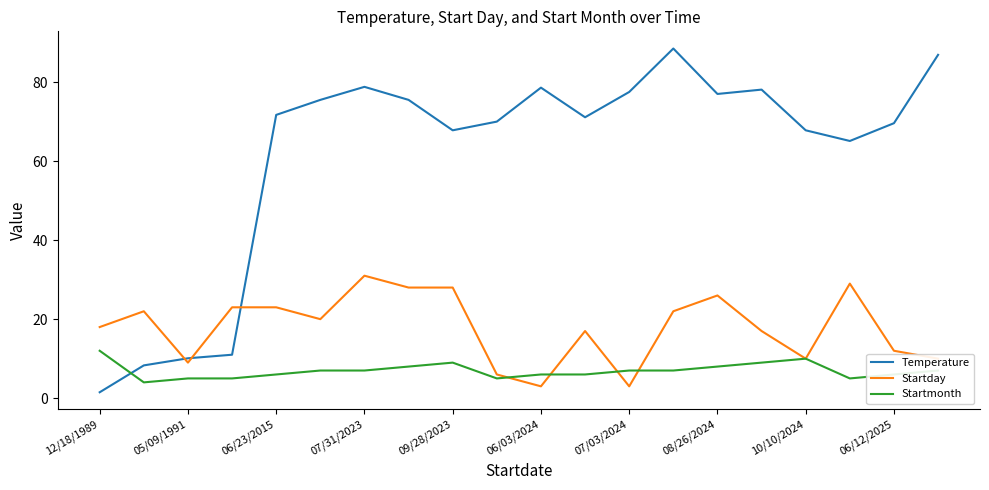

Which series has the largest range (max minus min)?

Temperature